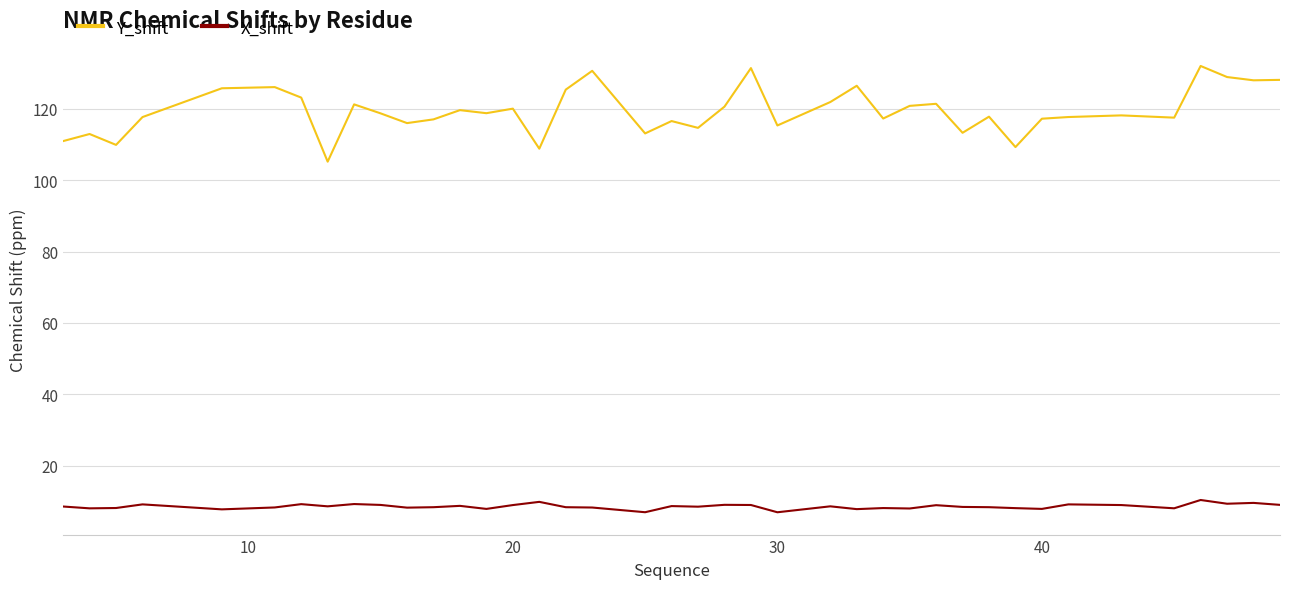

Does the chart have visible grid lines?

Yes